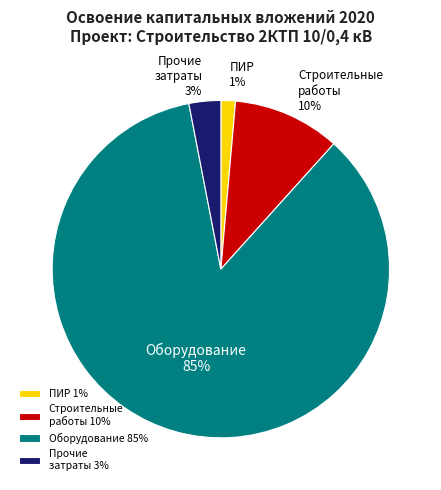

What is the majority slice?

Оборудование 85%